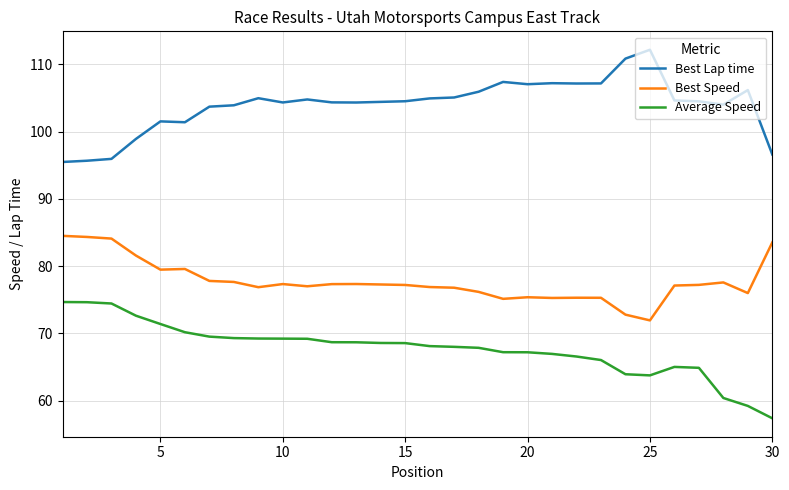

True or false: Best Lap time and Average Speed cross at least once.

False